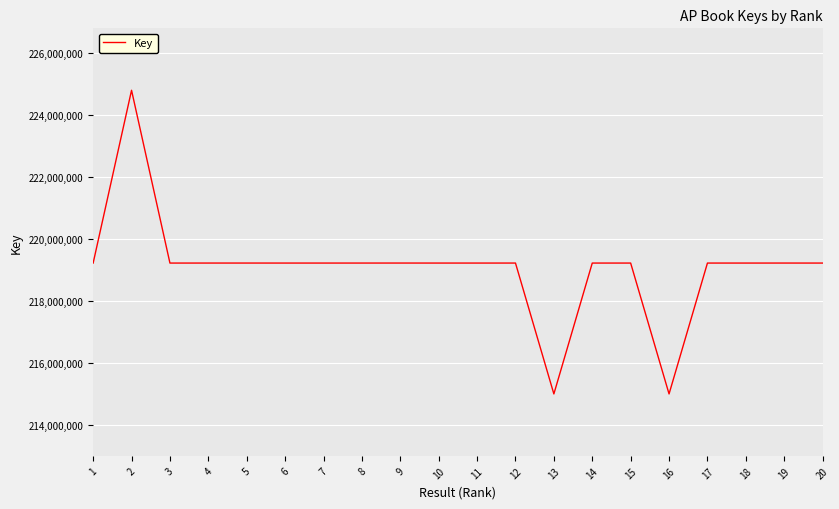

Is it true that the value at 10 is 219226577?

True